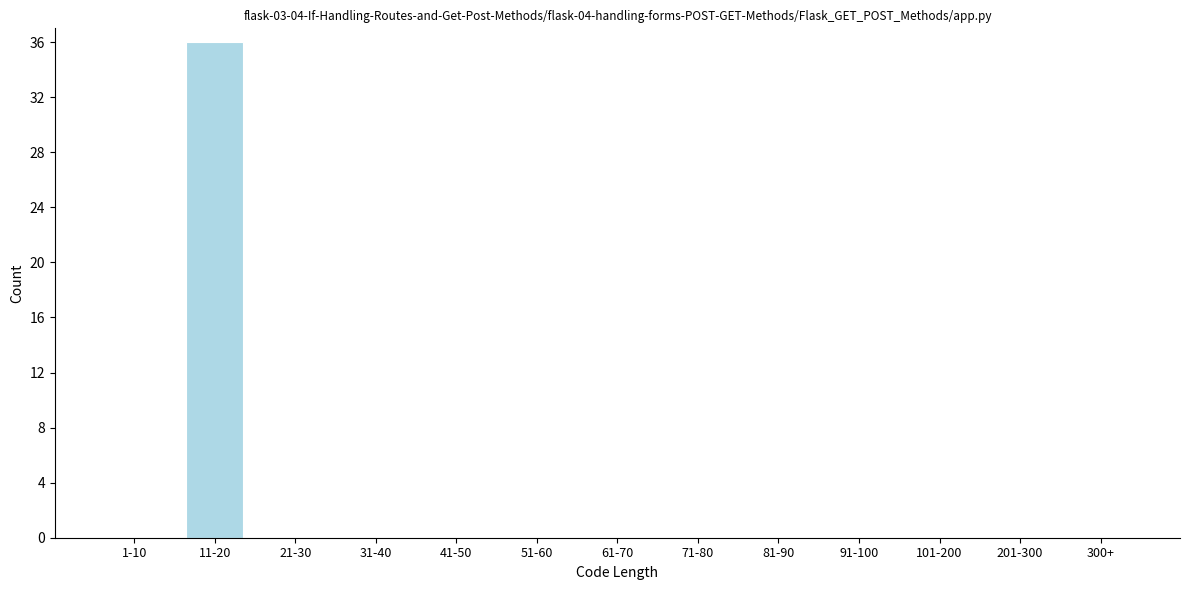

Reading right to left, transcribe all the data shown in this chart.

300+=0	201-300=0	101-200=0	91-100=0	81-90=0	71-80=0	61-70=0	51-60=0	41-50=0	31-40=0	21-30=0	11-20=36	1-10=0